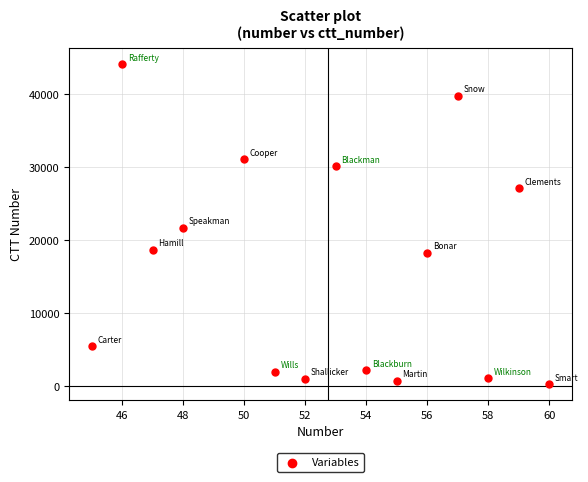

What is the range of X values (max minus min)?

15